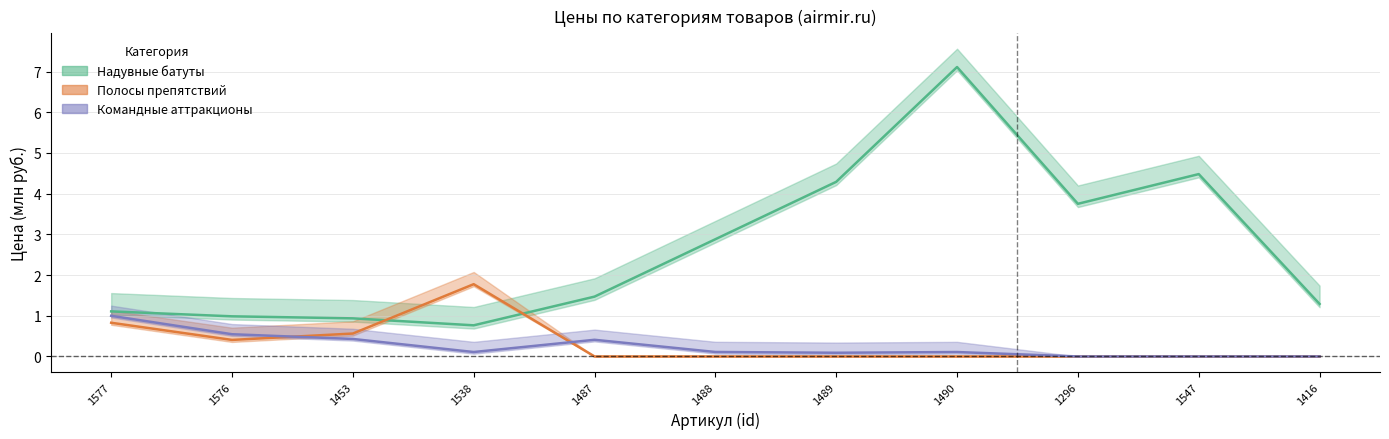

Is this an area chart (filled region under the line)?

No